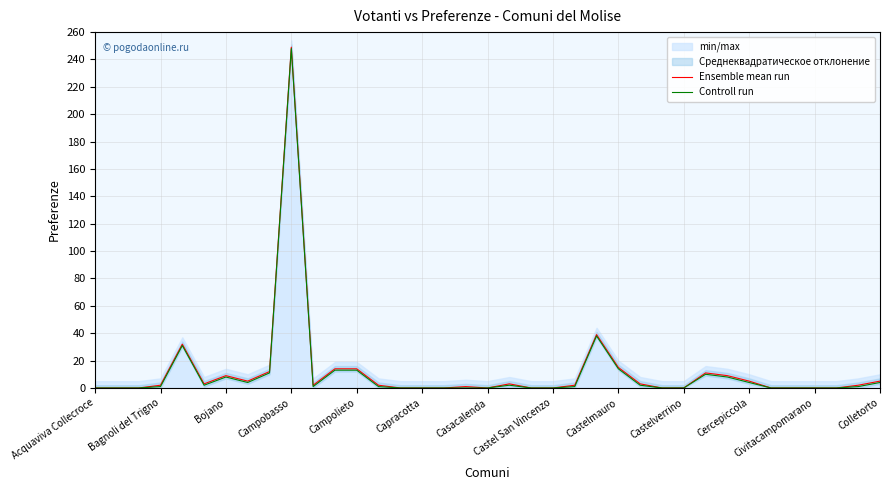

True or false: Ensemble mean run and Controll run intersect in this chart.

False